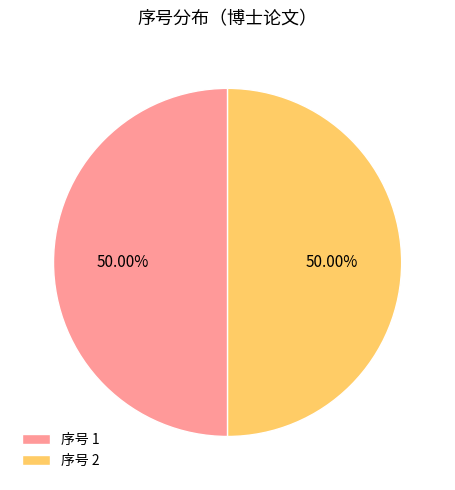

Do 序号 2 and 序号 1 together represent more than half of the pie?

Yes